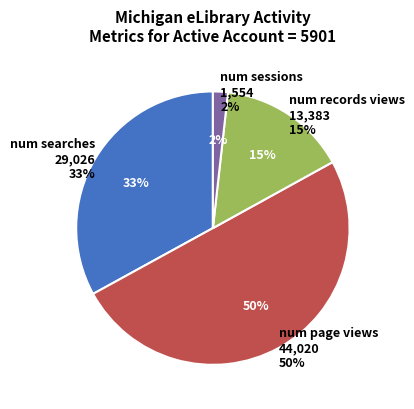

To the nearest percent, what is the average slice percentage?

25%